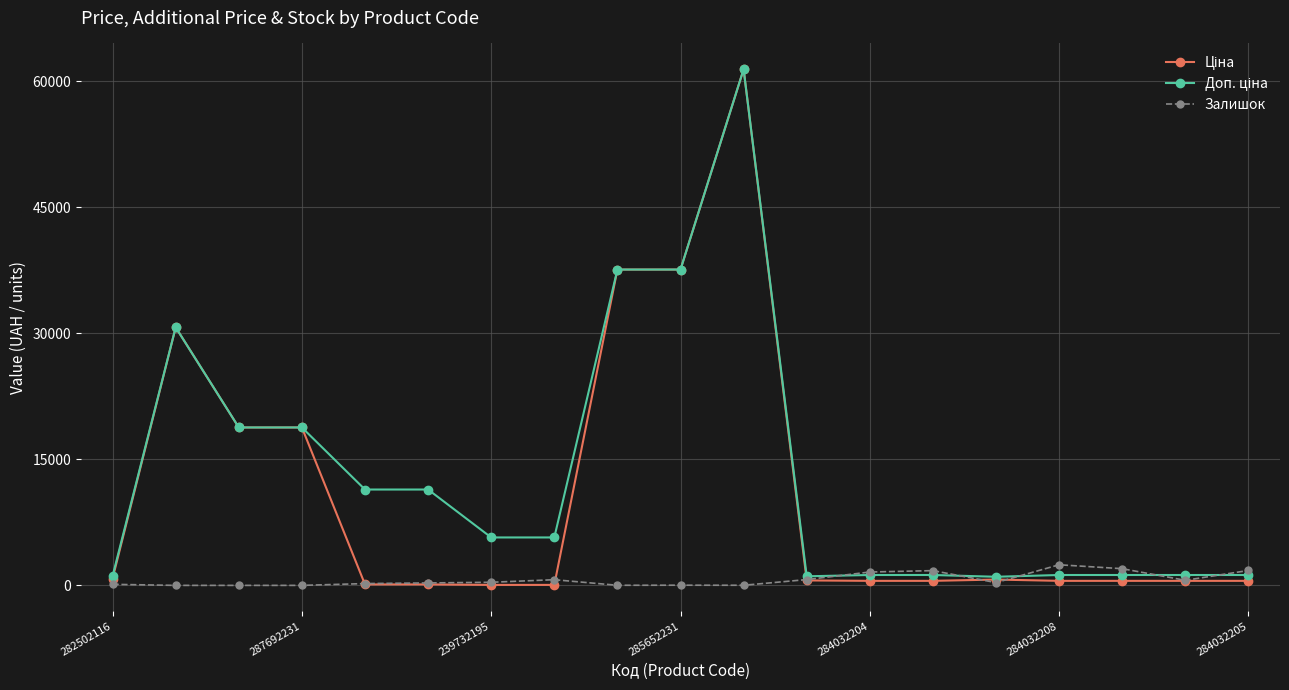

How many lines are shown in the chart?

3